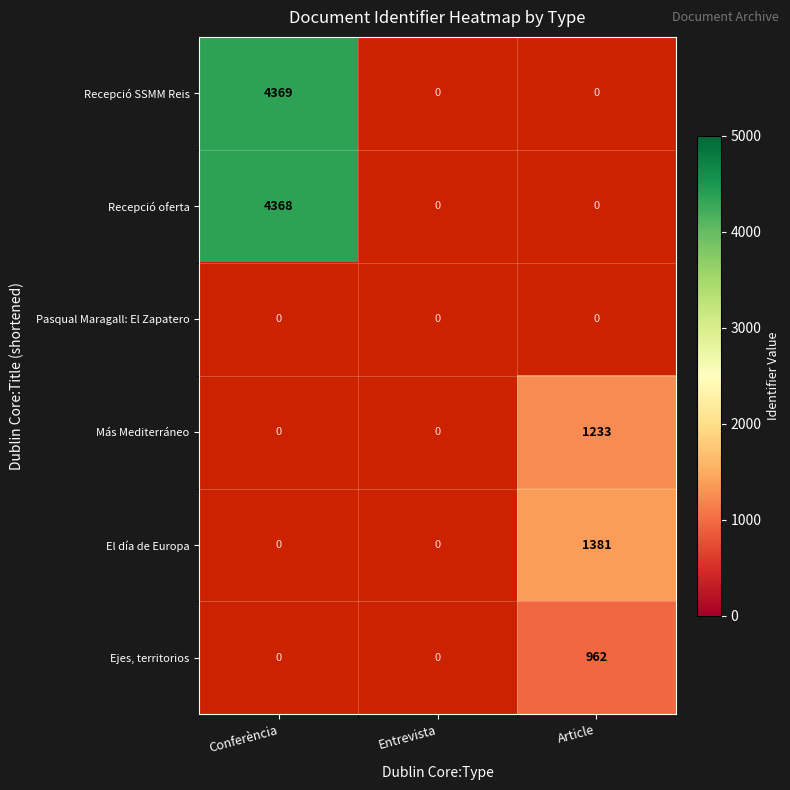

What is the maximum value shown in the chart?

4369.0